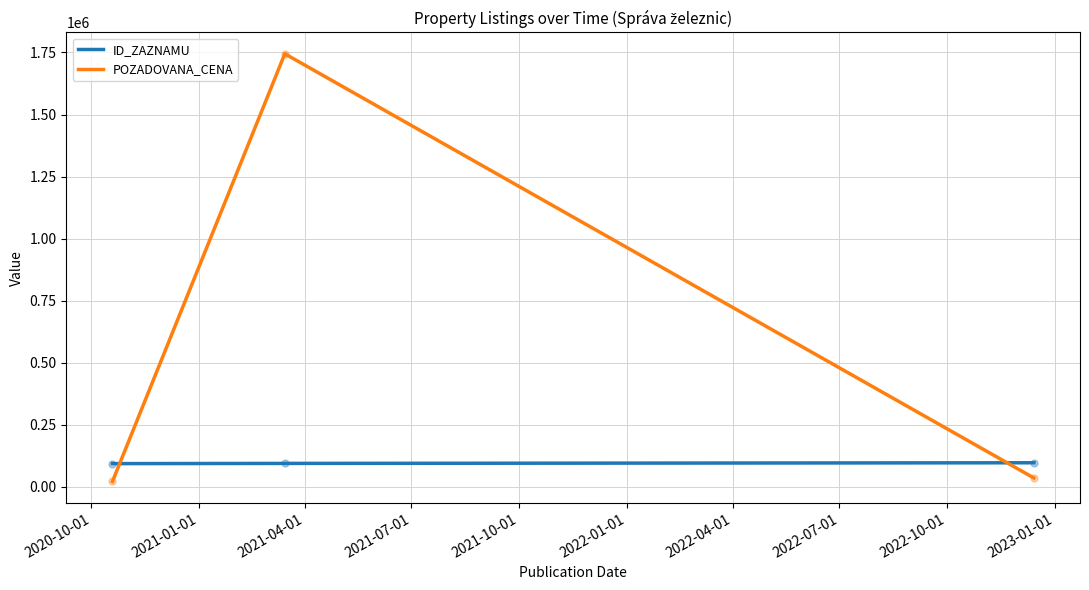

Rank the series by their average value, from lowest to highest.

ID_ZAZNAMU, POZADOVANA_CENA